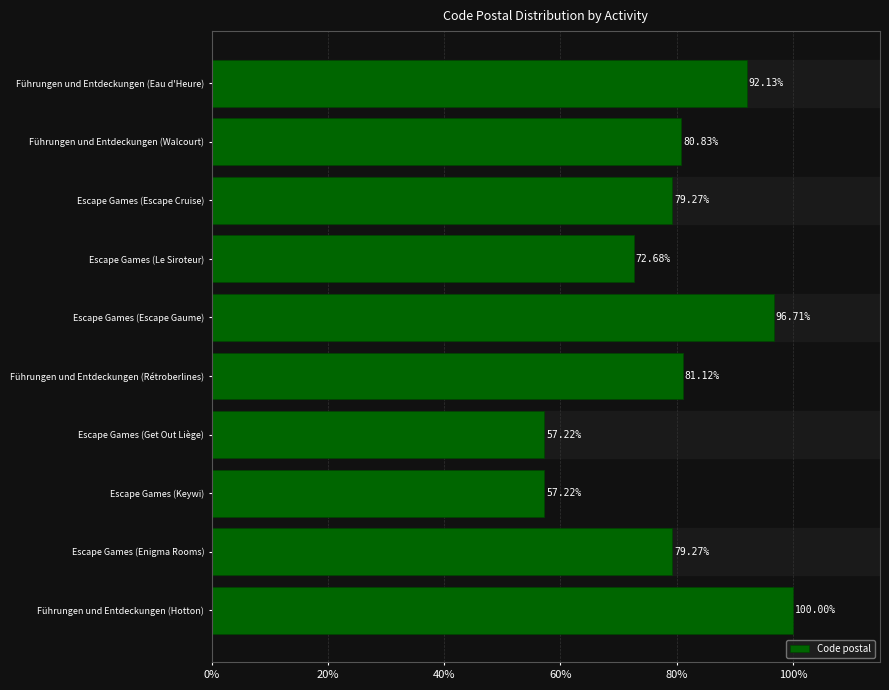

How many series are shown in this chart?

1